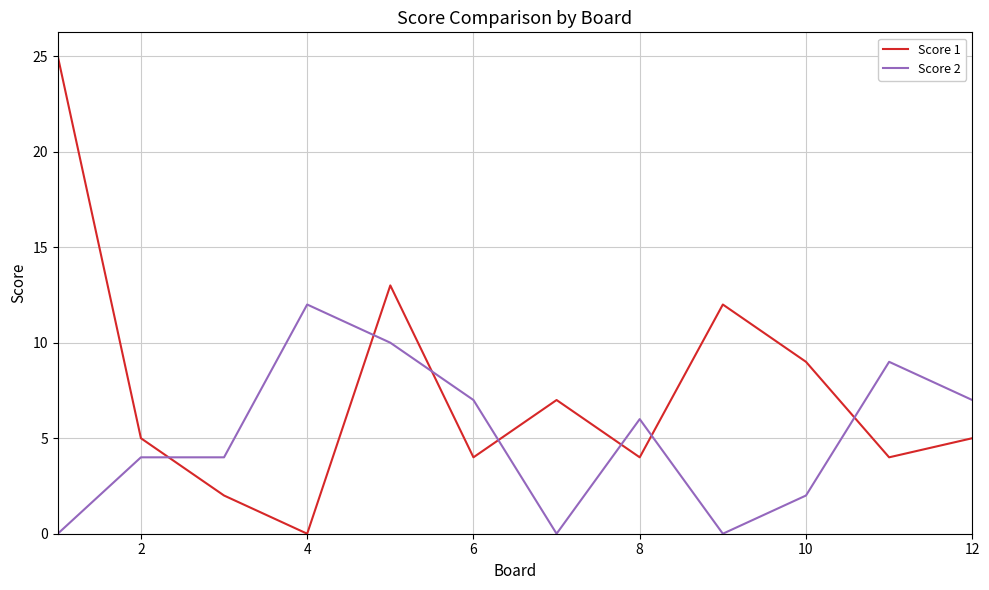

Which series has the largest range (max minus min)?

Score 1